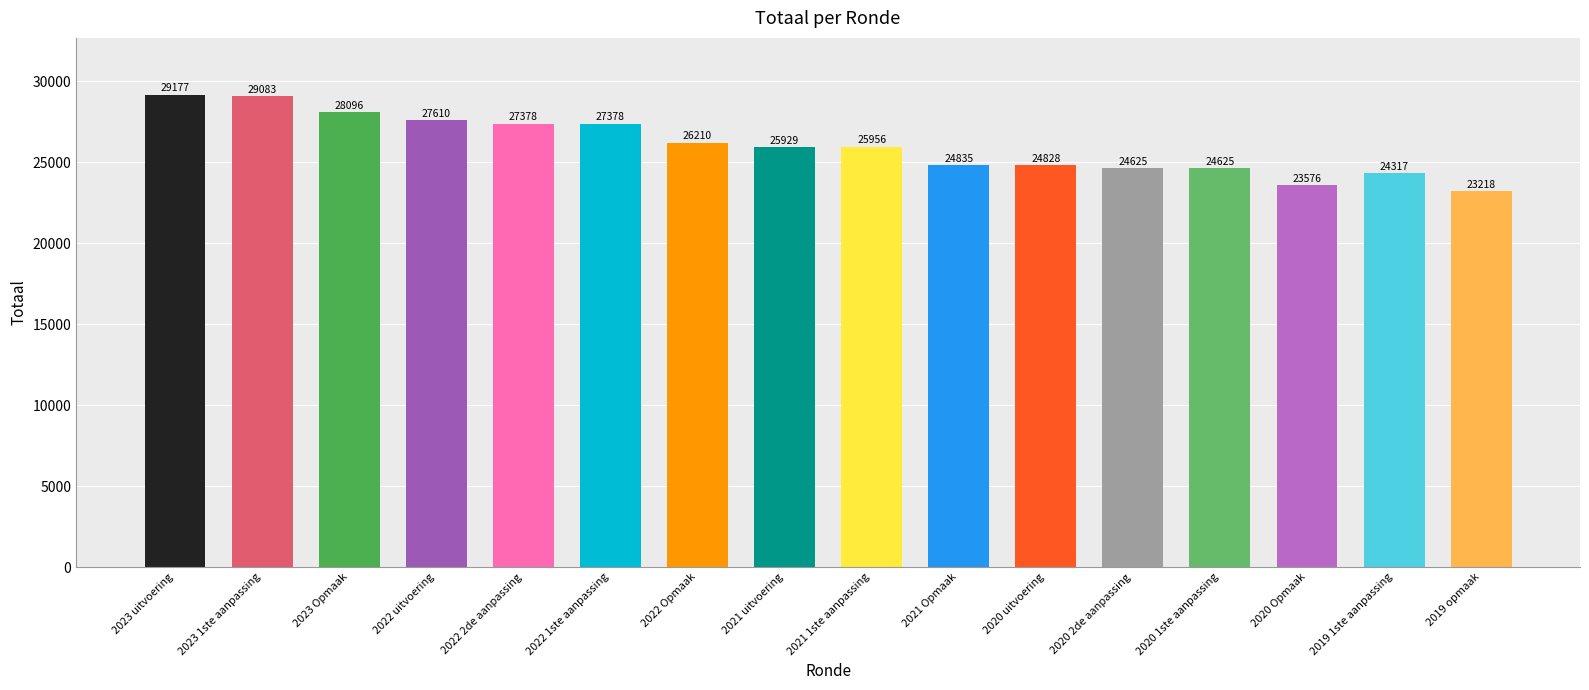

True or false: the data shows 23576 at 2020 Opmaak.

True